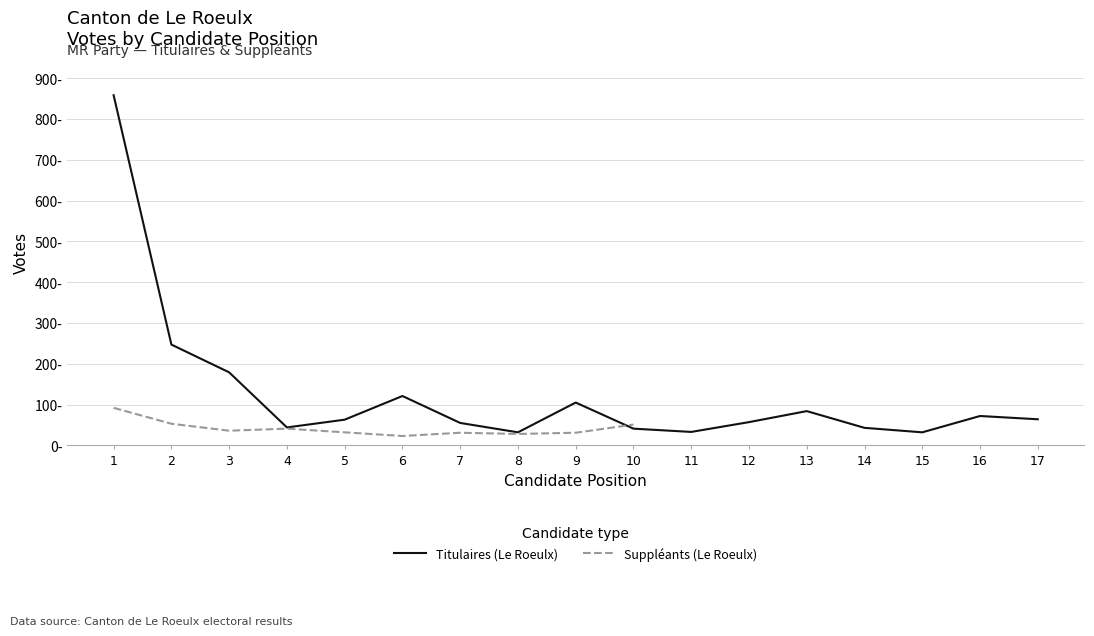

The chart shows a value of 72 at 16. True or false?

True